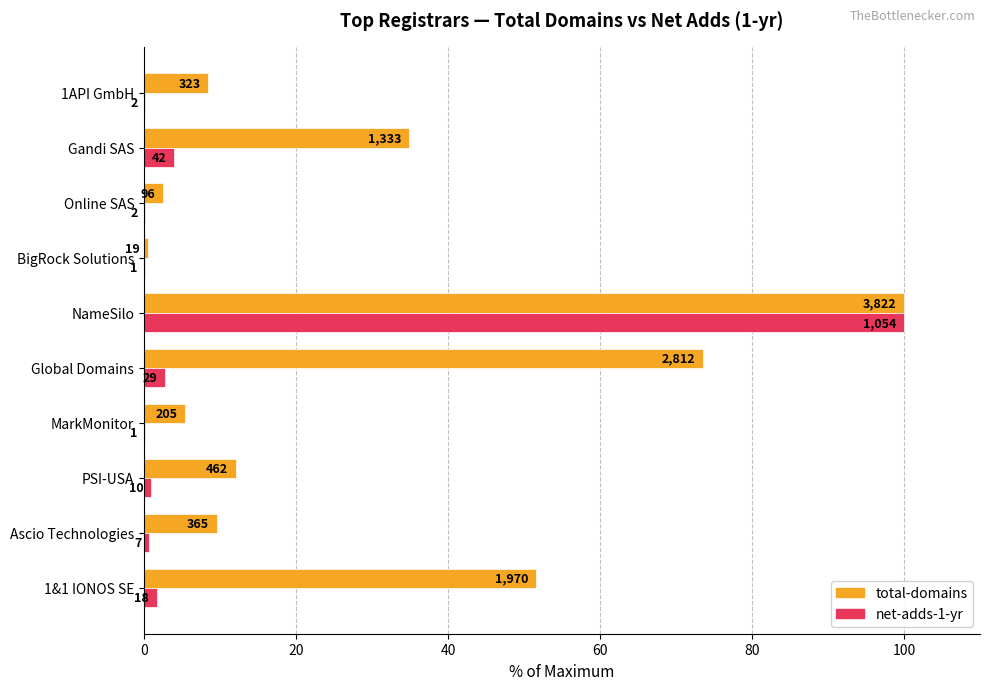

What are all the series names shown in the legend?

total-domains, net-adds-1-yr